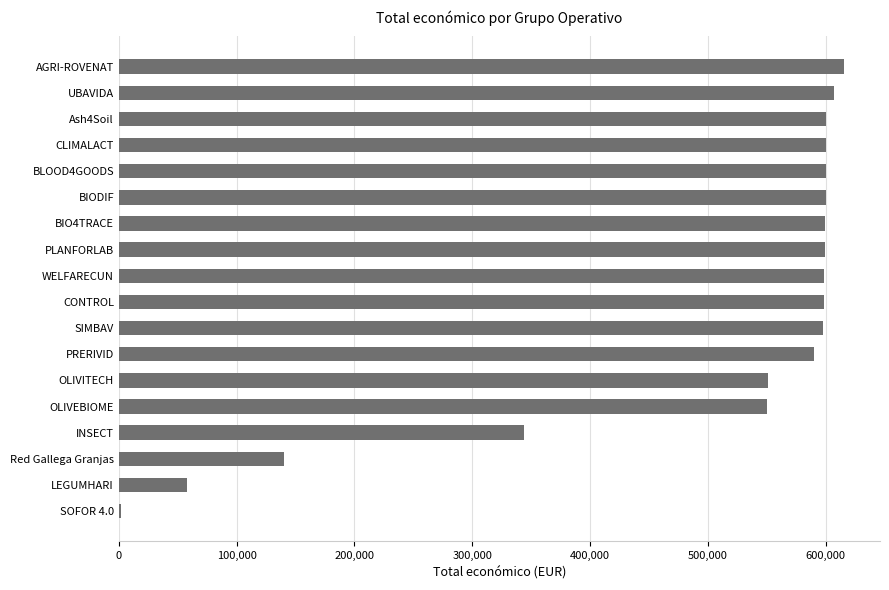

At which label is the value closest to 308787?

INSECT